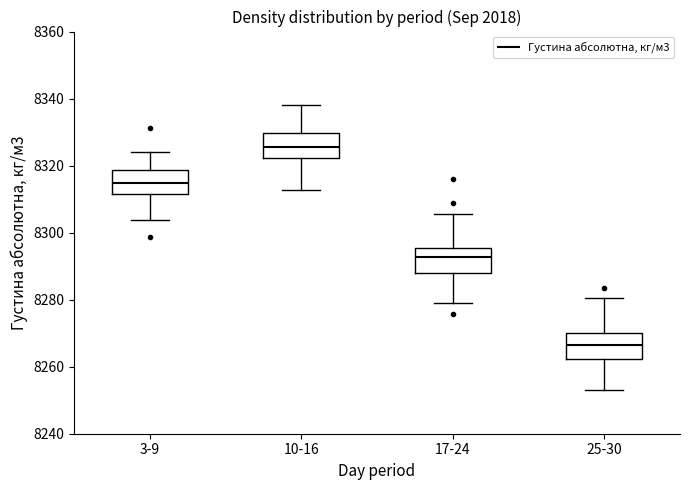

Where is the lower edge of the box for 3-9 on the y-axis? The values are not printed on the chart, so give them approximately, as read against the axis.

8312